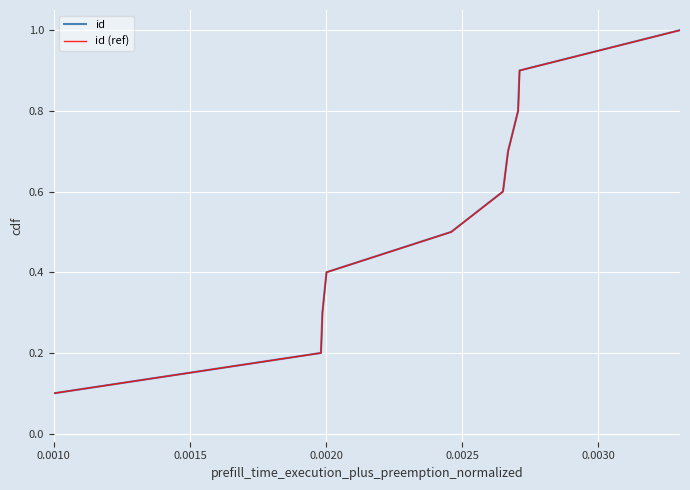

Which series has the widest spread of values?

id